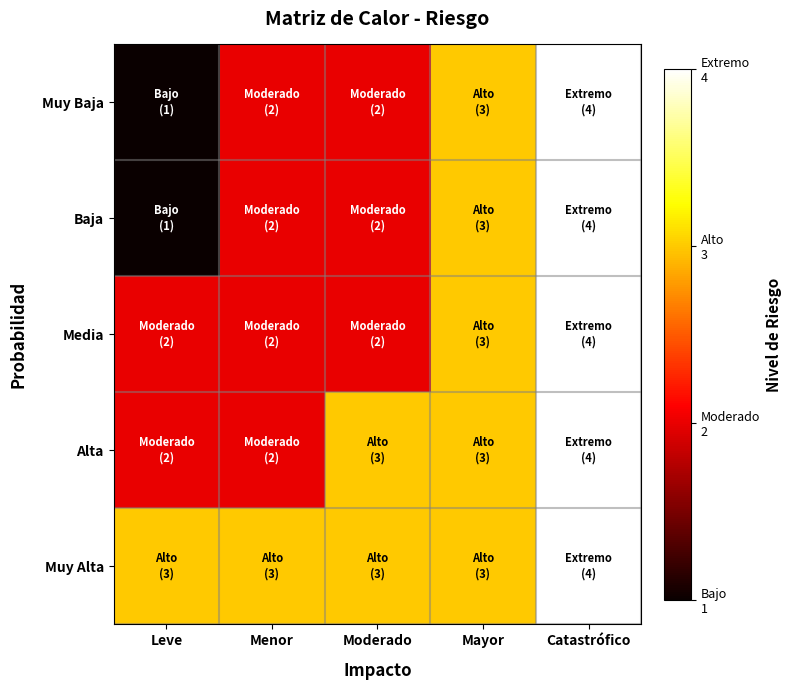

How many data points does each series have?

5